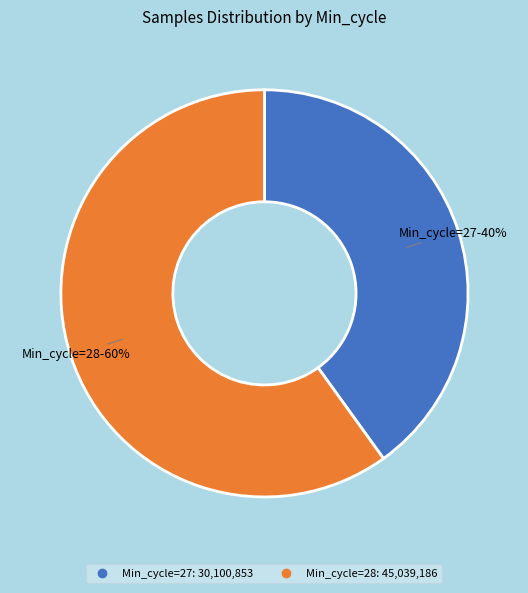

To the nearest percent, what is the average slice percentage?

50%